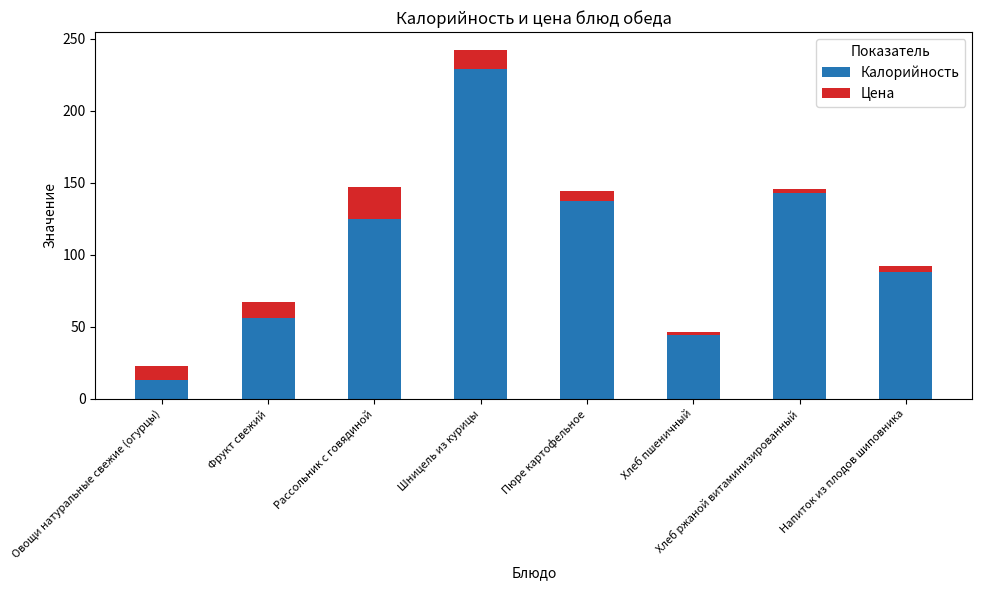

What is the difference between the maximum and minimum values in the Калорийность series?

216.0